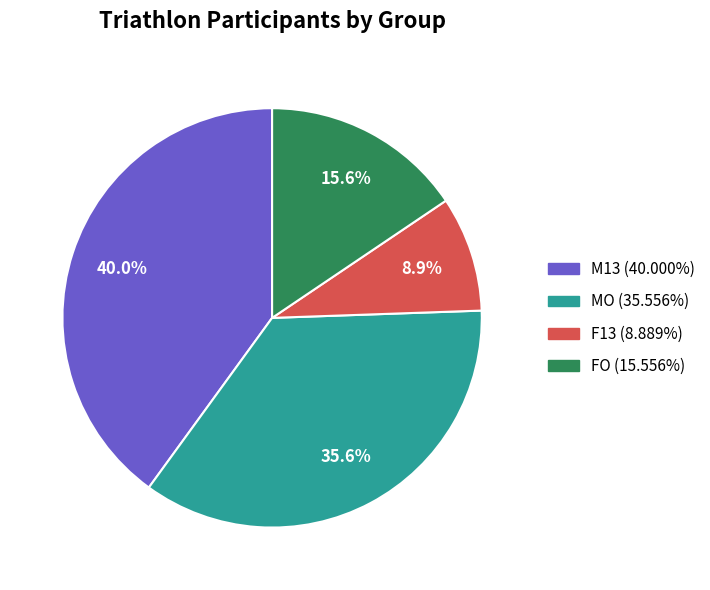

Between M13 and FO, which is larger?

M13